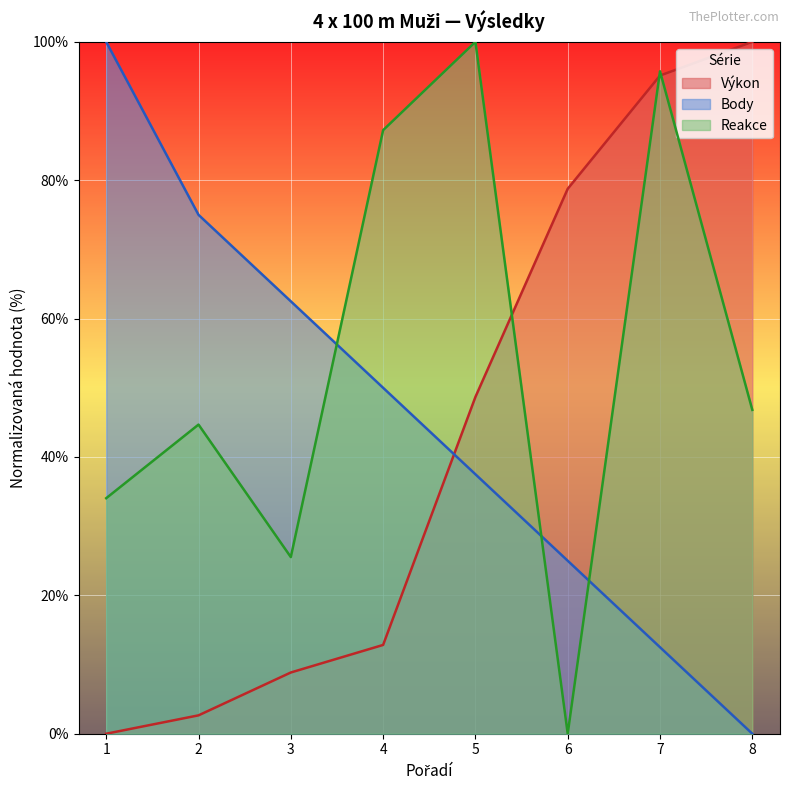

Reading left to right, list all the values displayed in this chart.

Výkon: 1=0.0	2=2.7	3=8.8	4=12.8	5=48.7	6=78.8	7=95.1	8=100.0
Body: 1=100.0	2=75.0	3=62.5	4=50.0	5=37.5	6=25.0	7=12.5	8=0.0
Reakce: 1=34.0	2=44.7	3=25.5	4=87.2	5=100.0	6=0.0	7=95.7	8=46.8